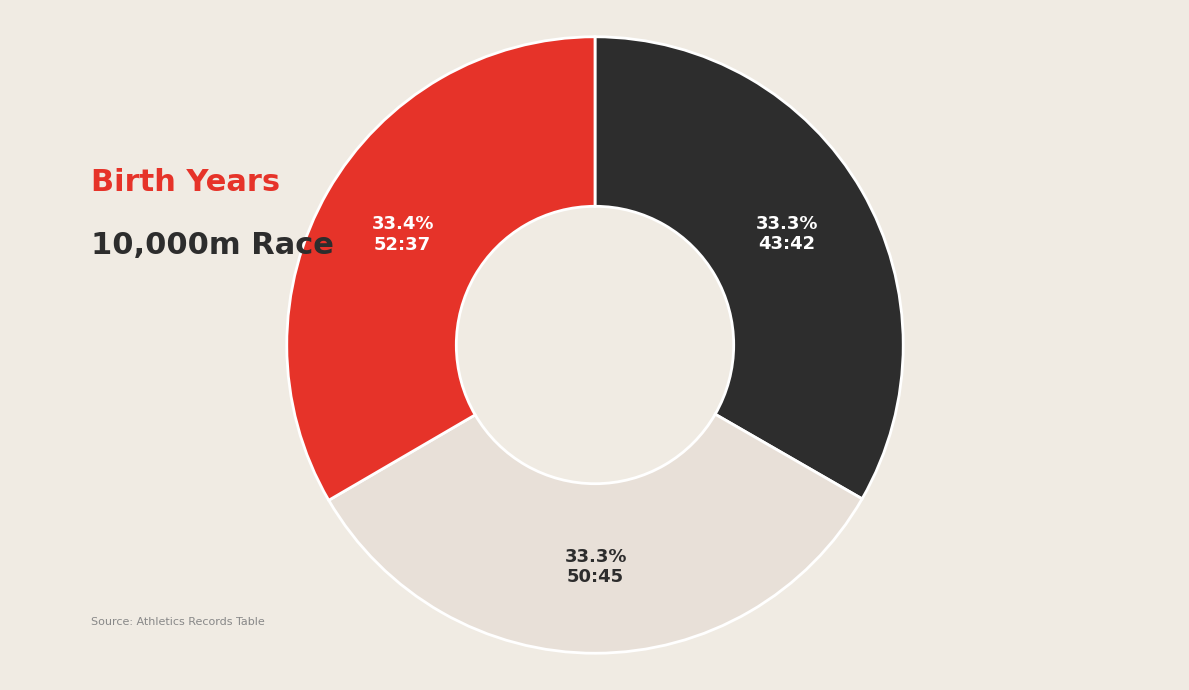

Is there any slice that represents more than half of the pie?

No